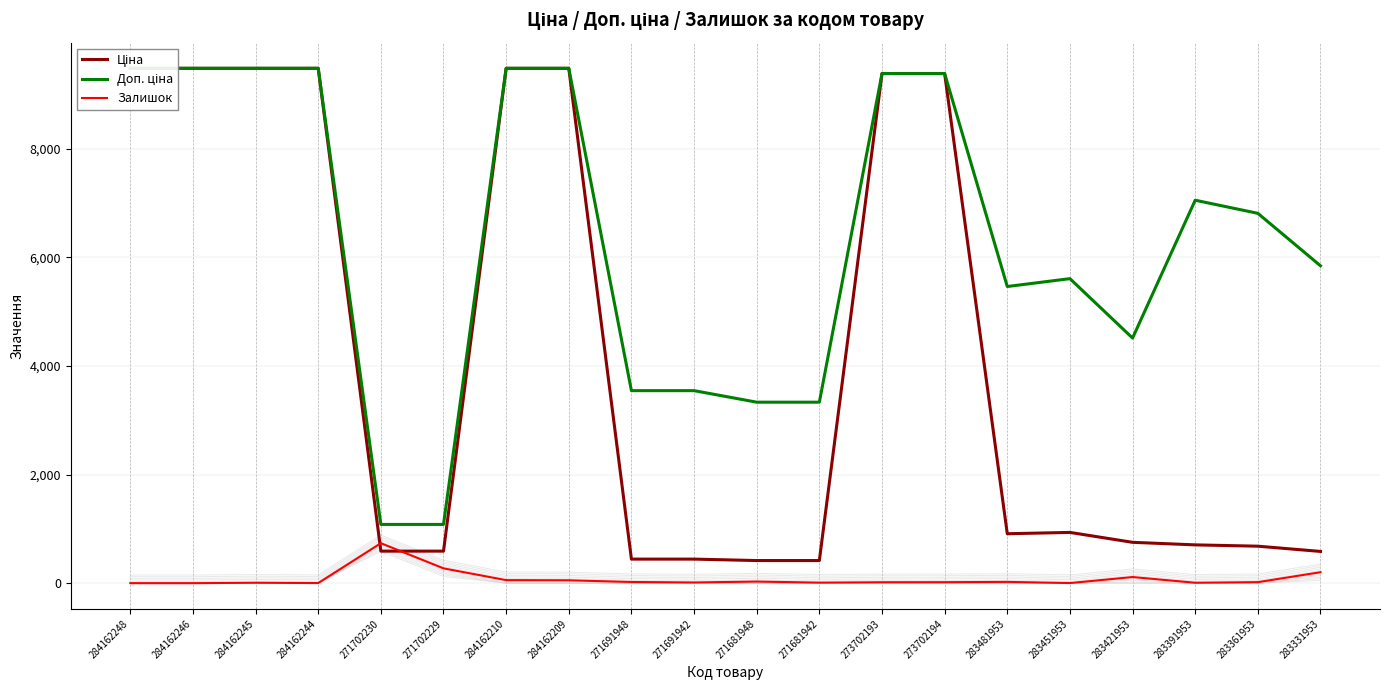

At how many categories does at least one series exceed 5827?

11